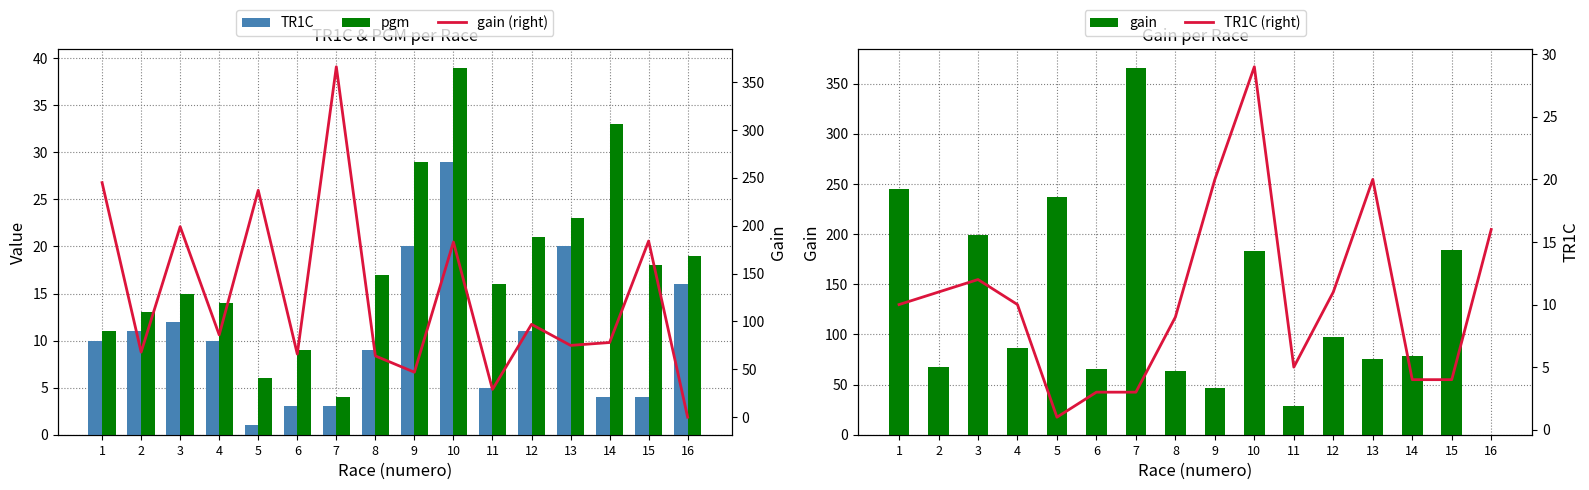

What is the value of the TR1C (right) bar at the 15th from the left?

4